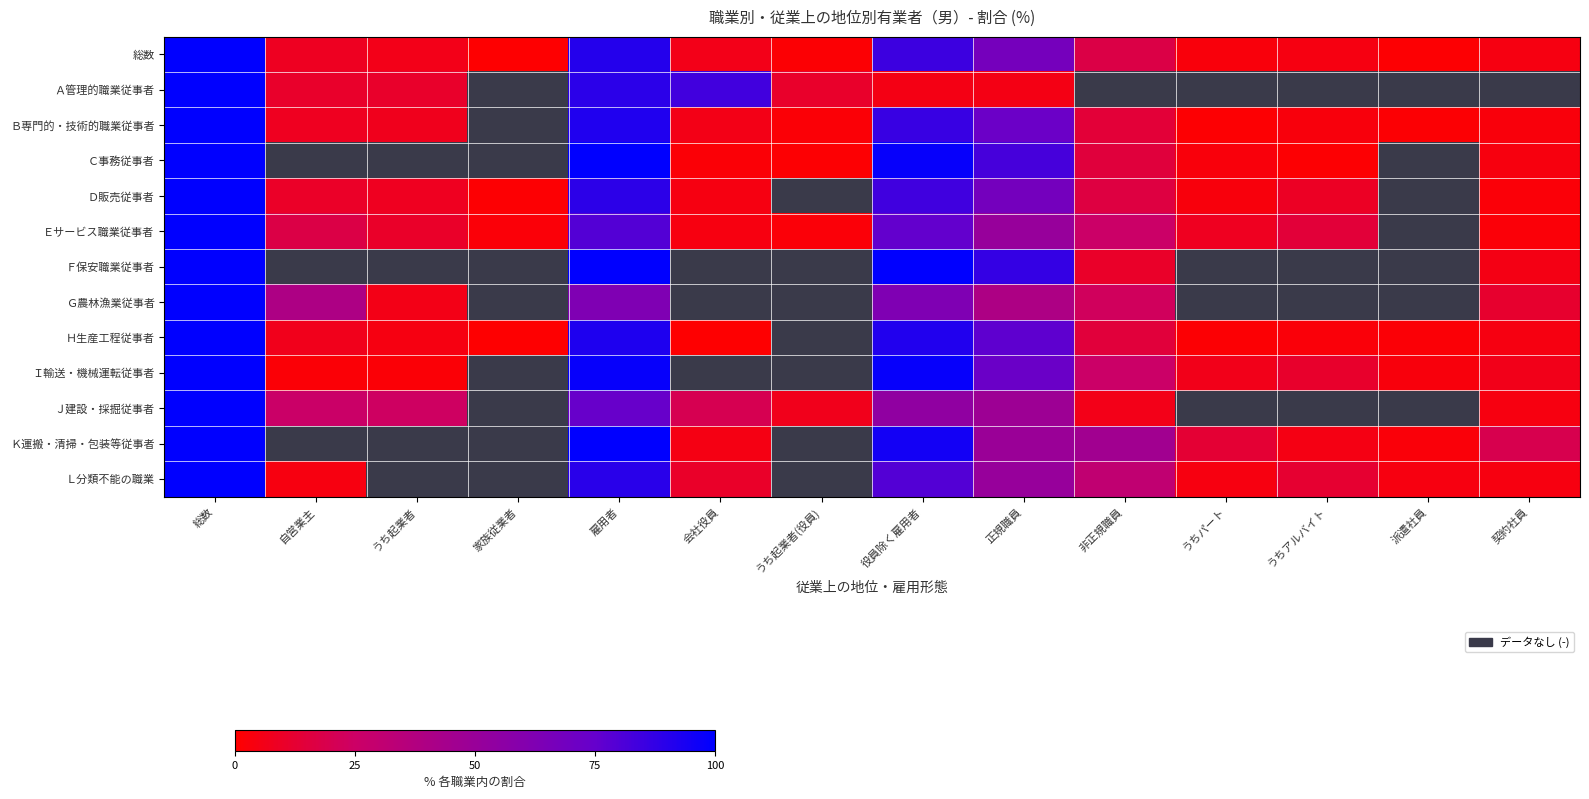

At which label does Ｊ建設・採掘従事者 reach its peak?

総数